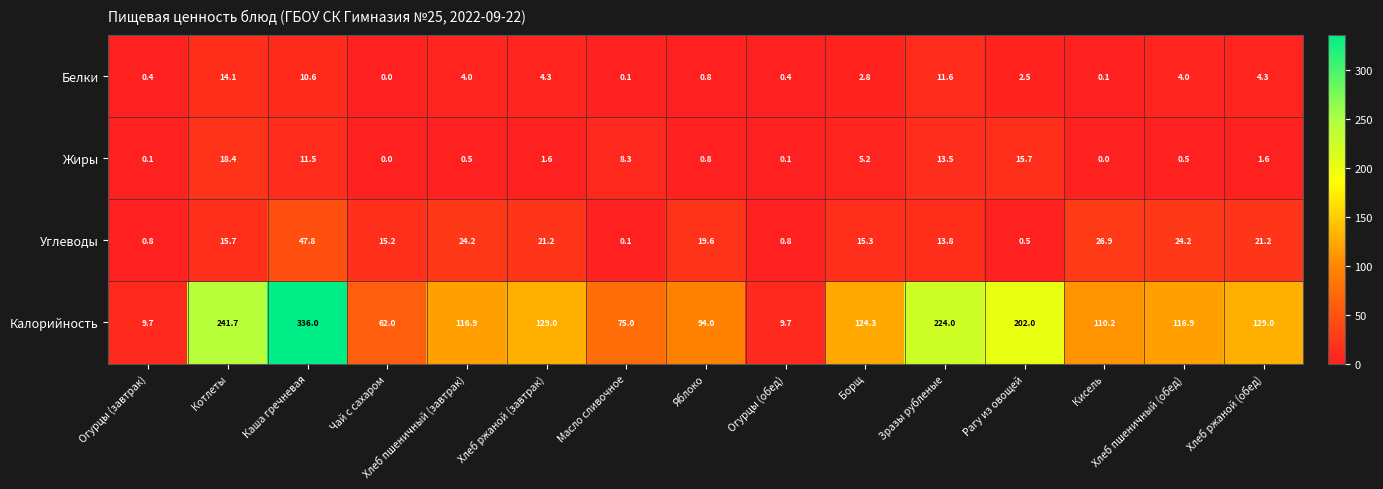

What is the spread (max minus min) of values at Каша гречневая?

325.4